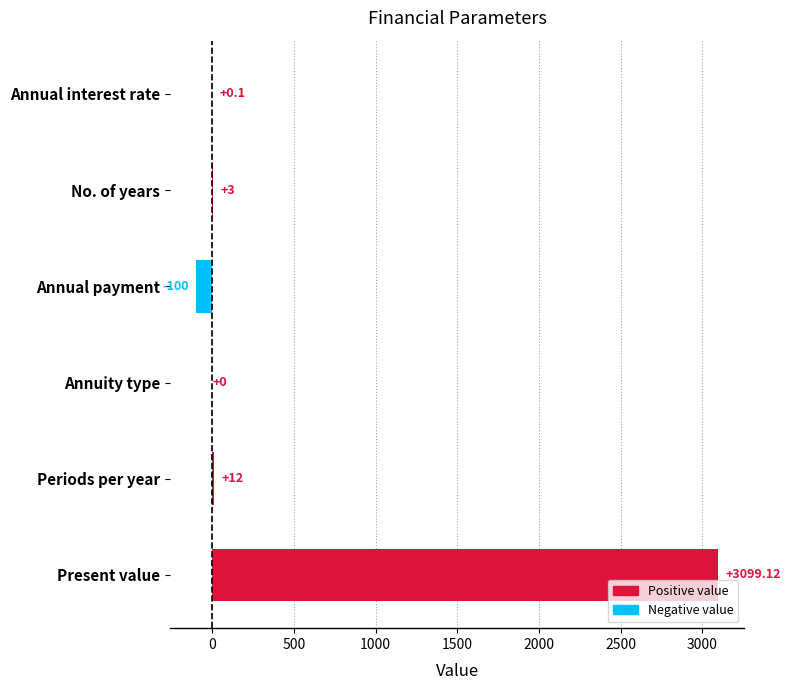

At which label is the value closest to 1499?

Periods per year